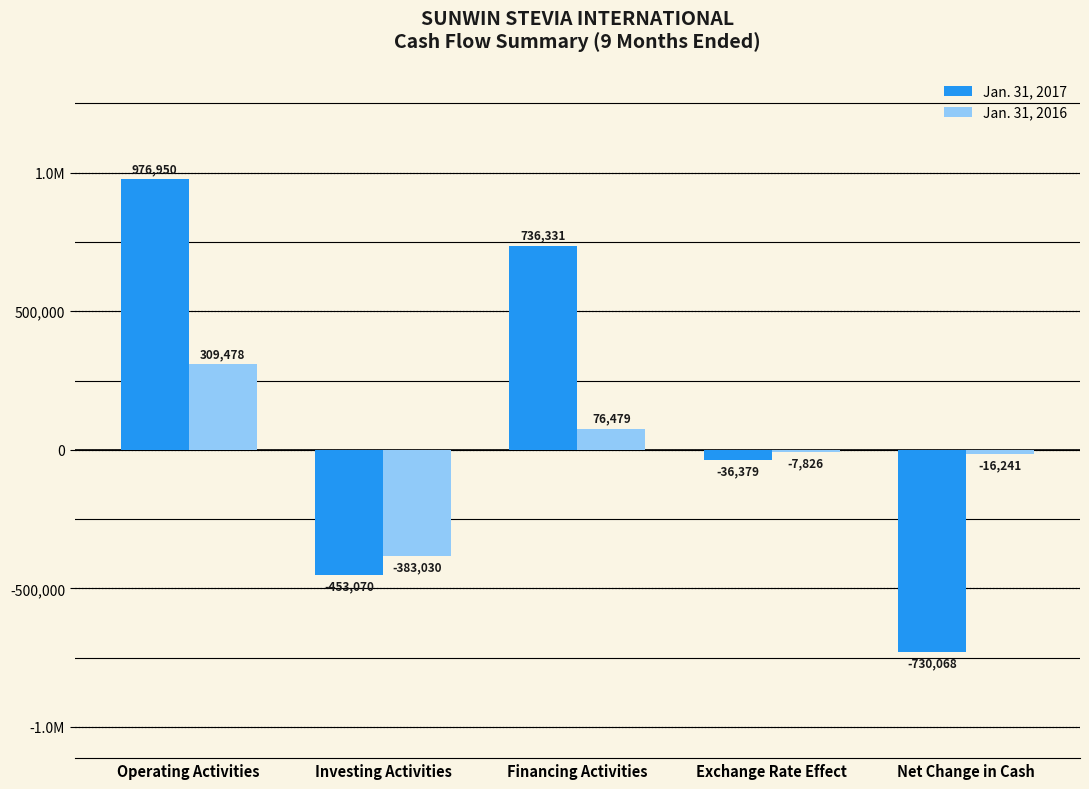

Is it true that Jan. 31, 2017 equals -453070 at Investing Activities?

True